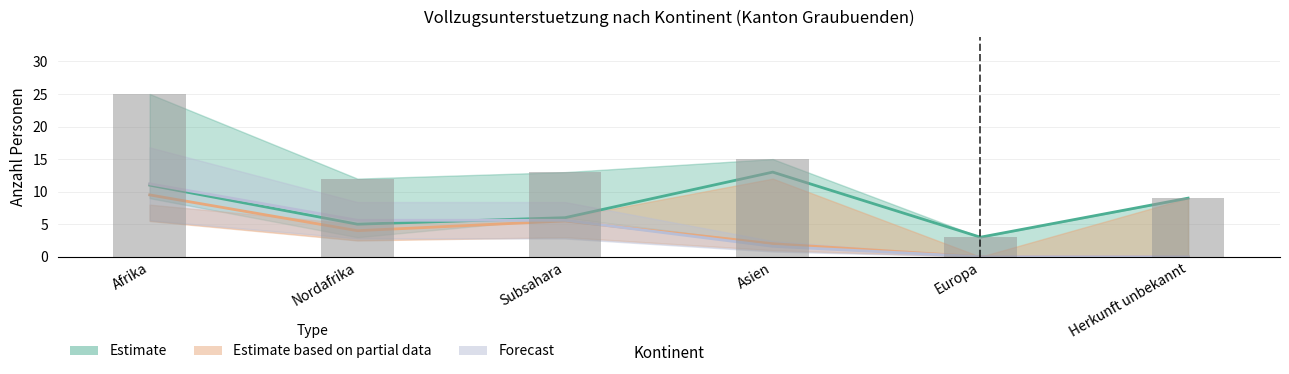

The value of Total Auslaender at Afrika is 35.3. True or false?

False